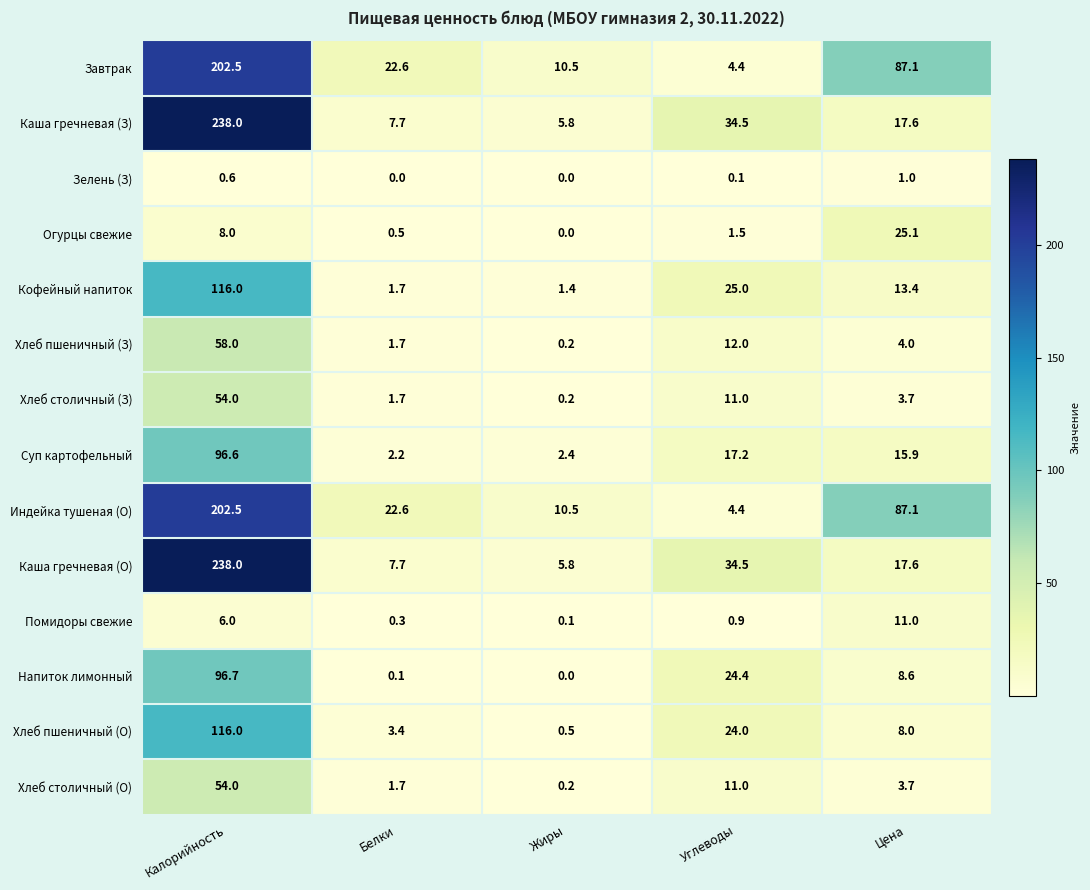

Is it true that Хлеб пшеничный (О) equals 24.0 at Углеводы?

True